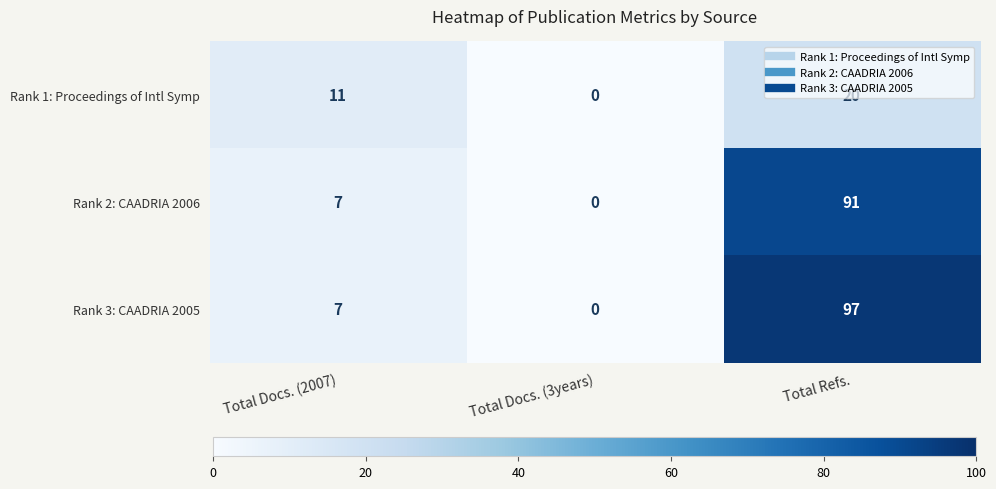

Rank the series by their maximum value, from lowest to highest.

Rank 1: Proceedings of Intl Symp, Rank 2: CAADRIA 2006, Rank 3: CAADRIA 2005